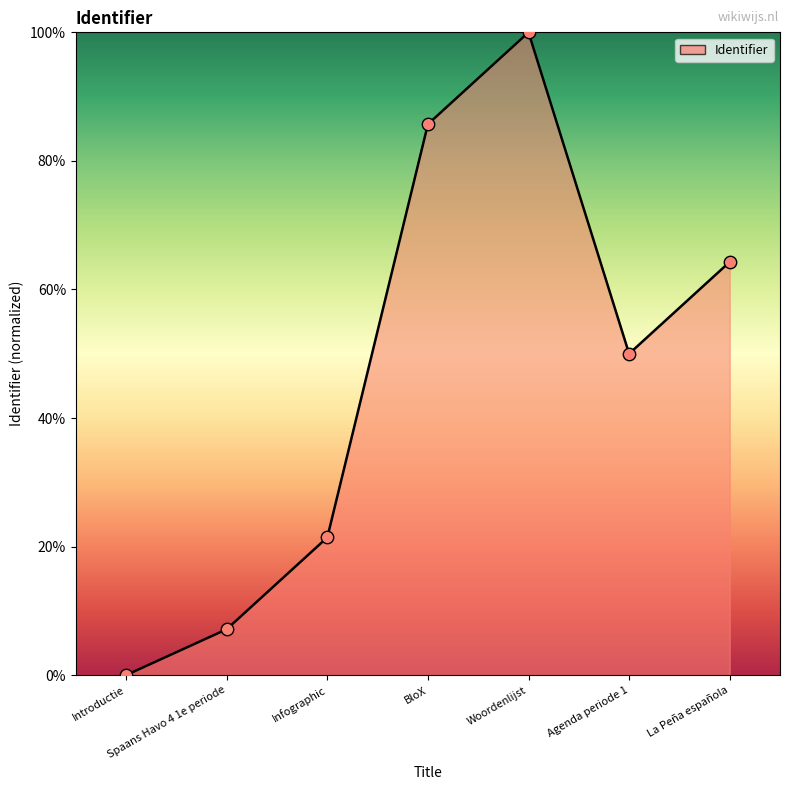

Between Woordenlijst and Spaans Havo 4 1e periode, which is larger?

Woordenlijst